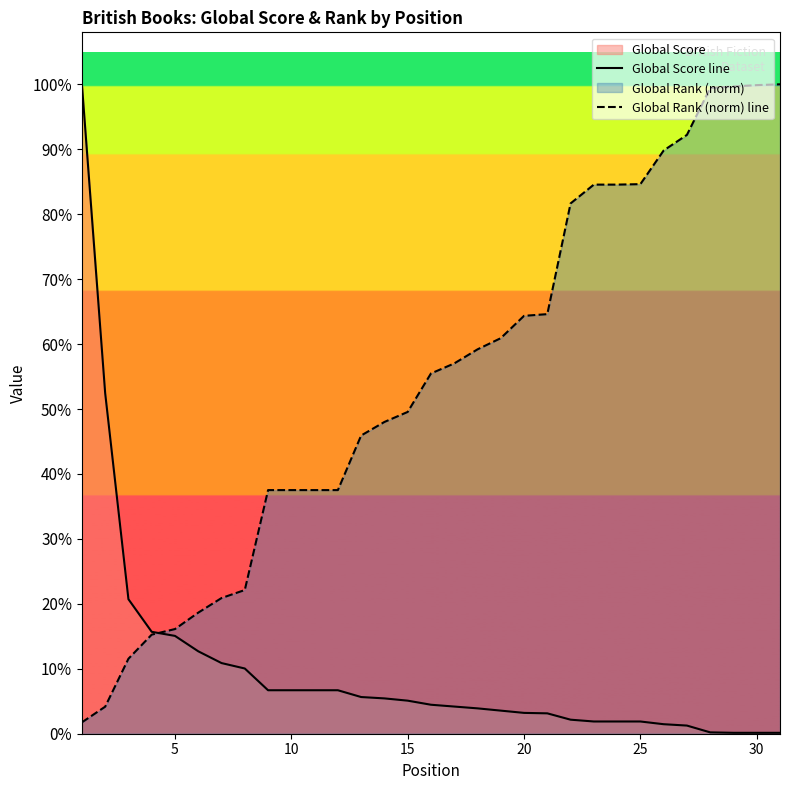

Does the chart display data point markers on the line(s)?

No